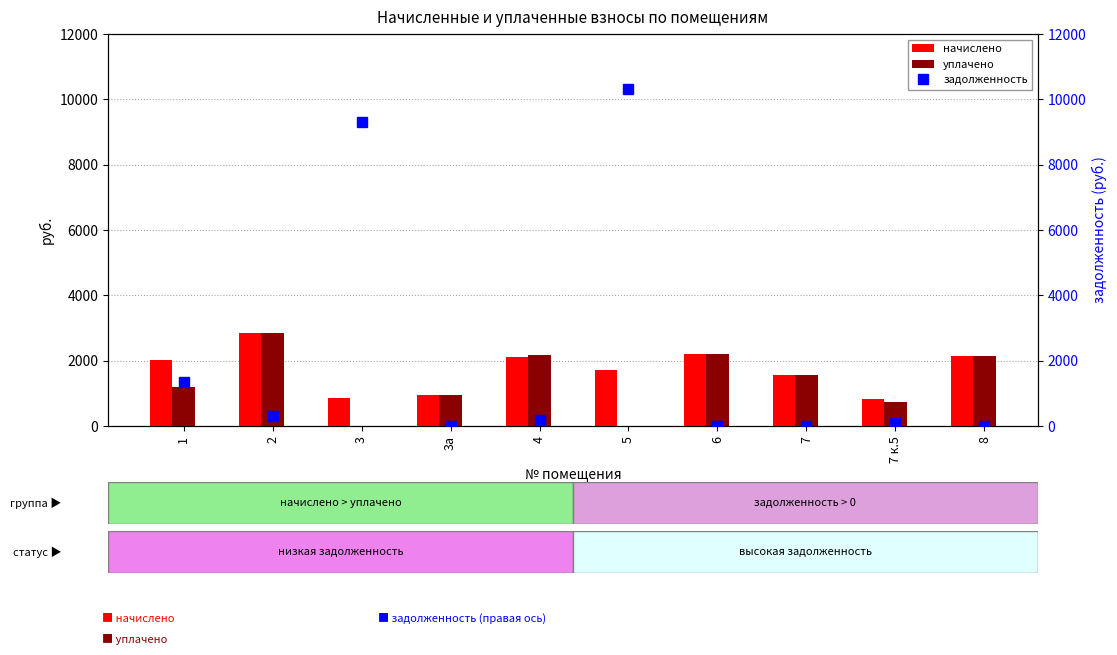

How many groups of bars are there?

10